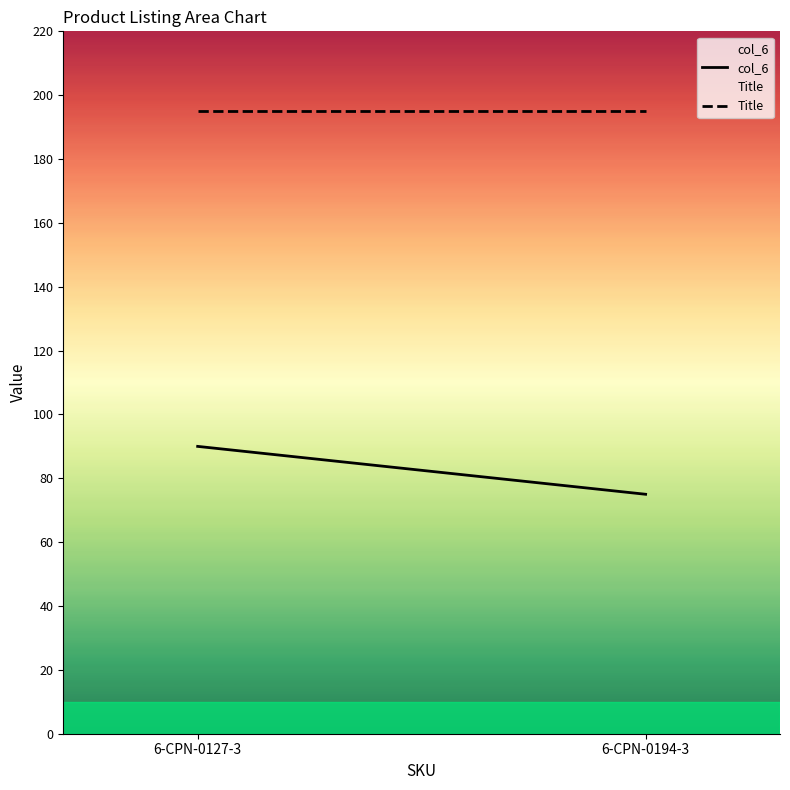

What is the value of the Title point at the 1st from the left?

195